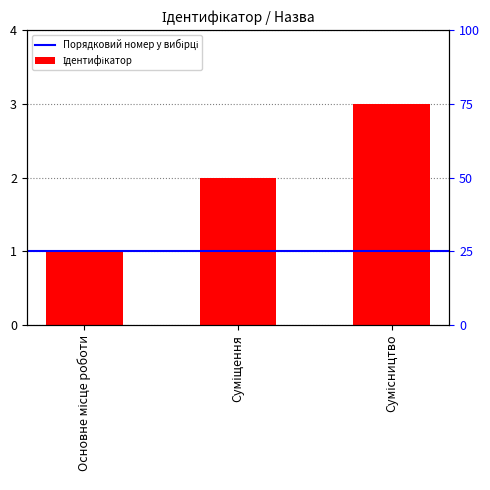

What is the difference between the values at Суміщення and Основне місце роботи?

1